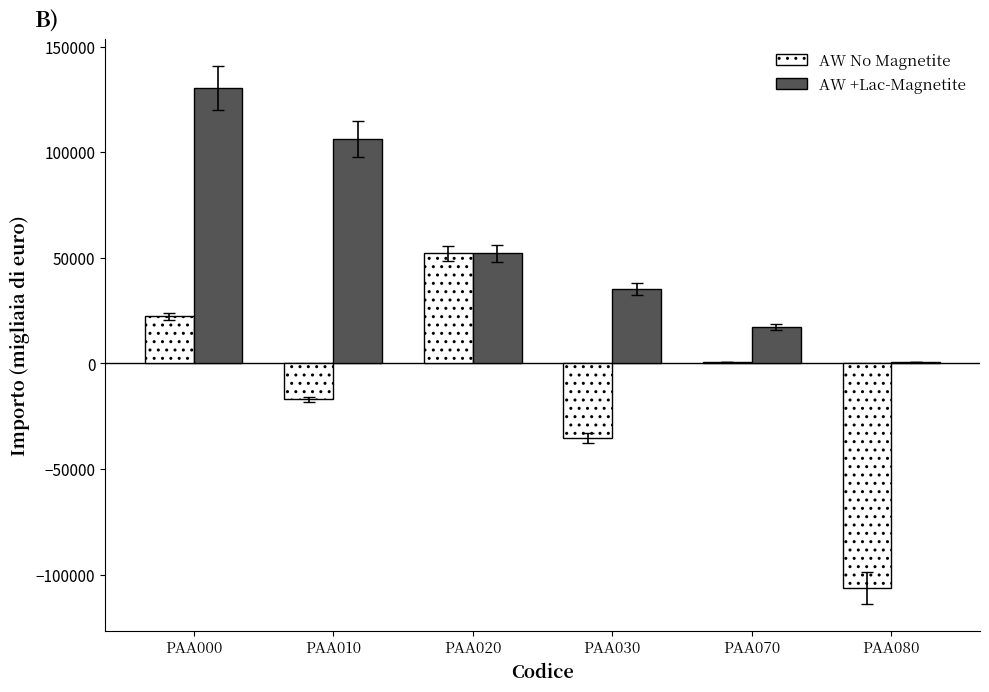

Which category has the highest value across all series?

PAA000